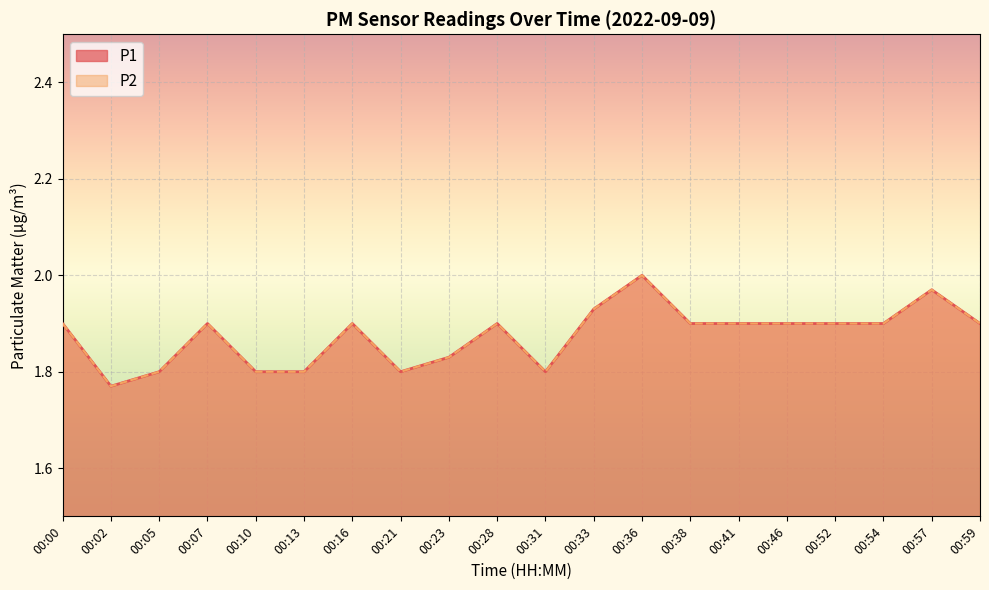

Rank the categories by P1 value from highest to lowest.

00:36, 00:57, 00:33, 00:00, 00:07, 00:16, 00:28, 00:38, 00:41, 00:46, 00:52, 00:54, 00:59, 00:23, 00:05, 00:10, 00:13, 00:21, 00:31, 00:02